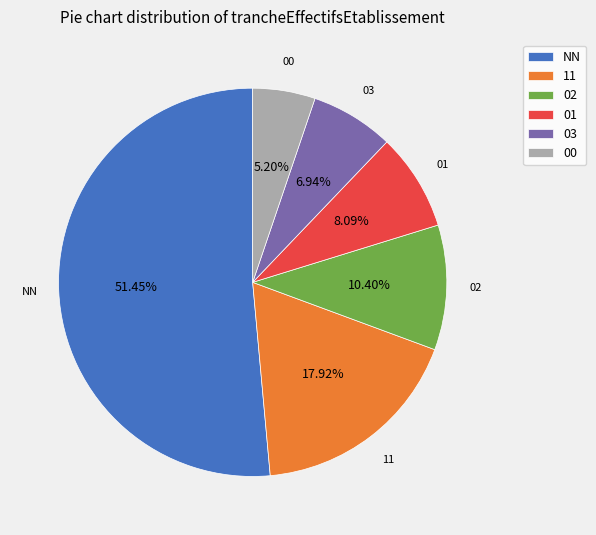

True or false: 11 accounts for 24% of the total.

False